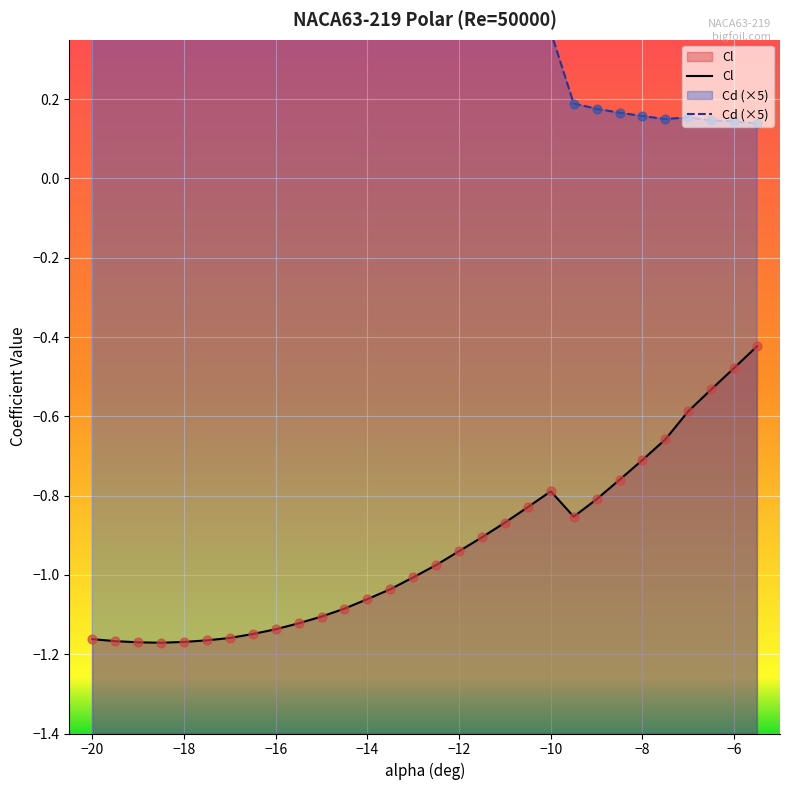

What are all the series names shown in the legend?

Cl, Cd